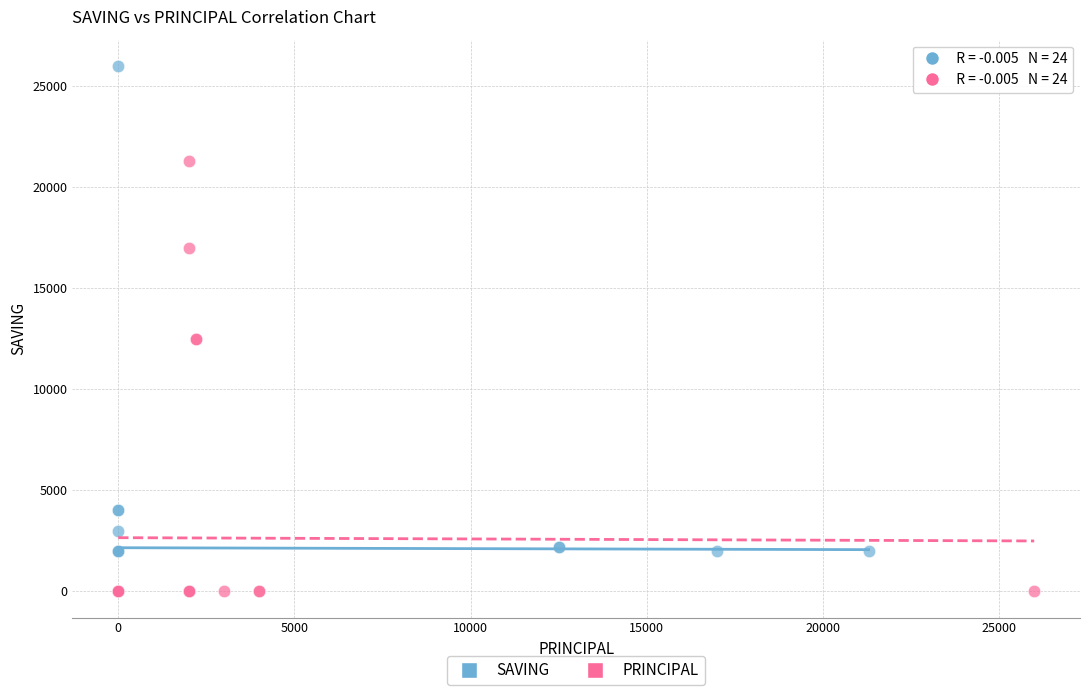

Which series contains the highest Y value?

SAVING